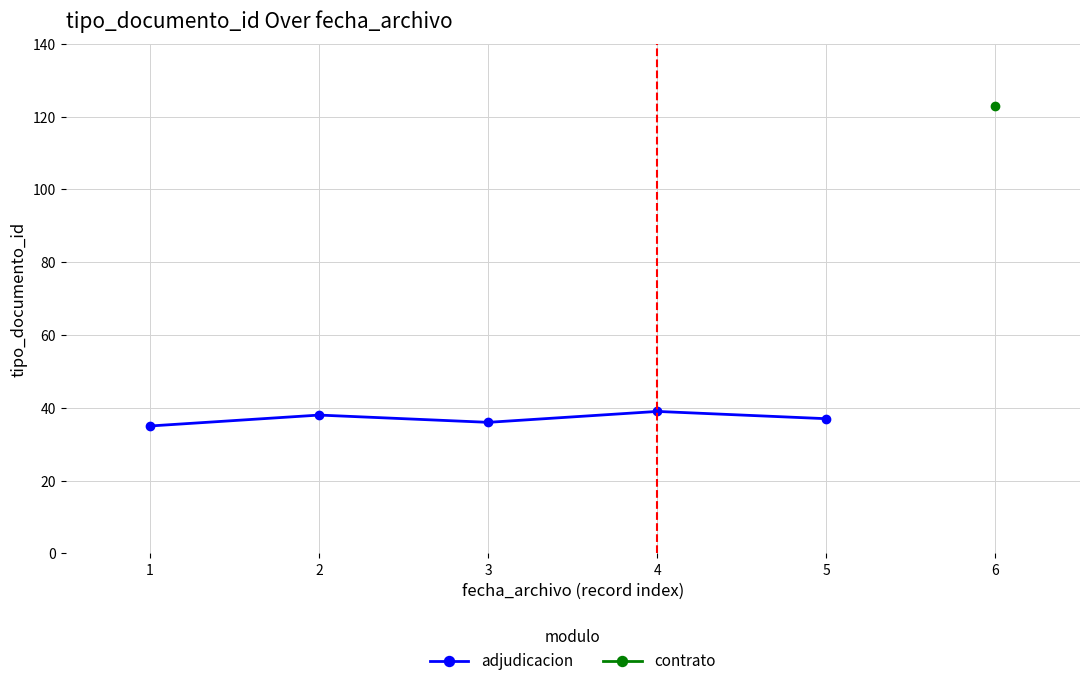

At which category does the data reach its first local valley?

3